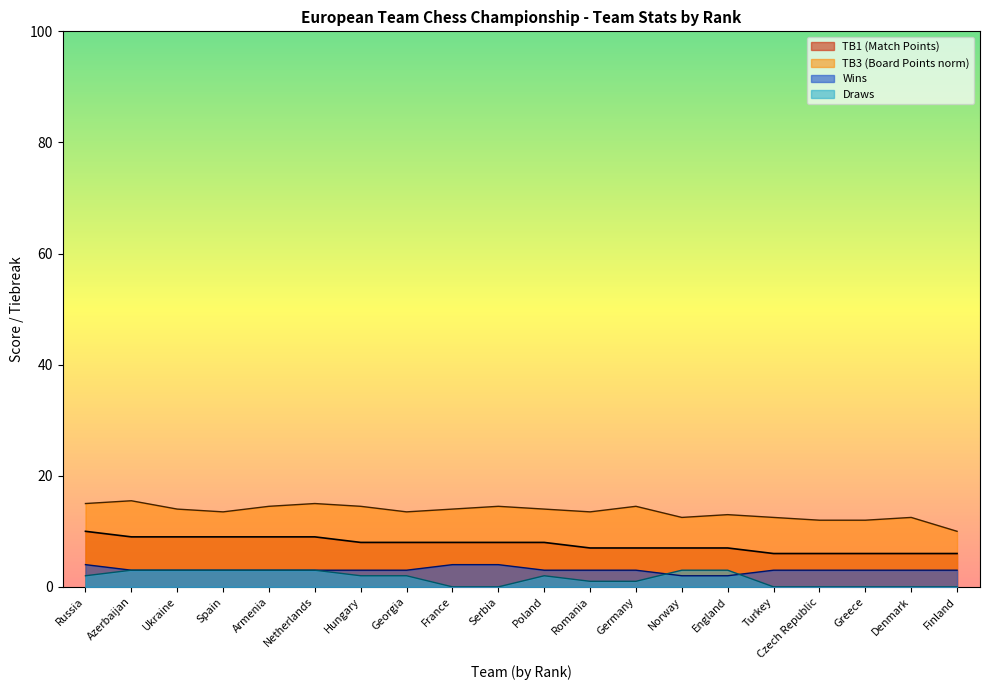

Is the value of Wins at Hungary greater than the value of TB1 at Finland?

No